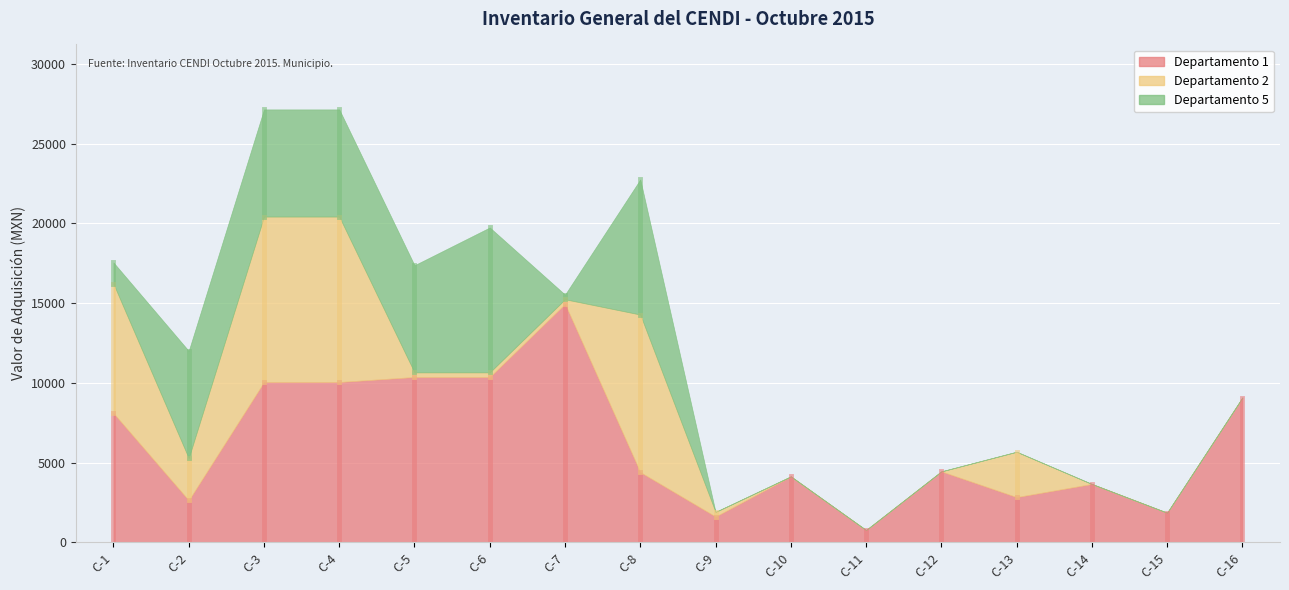

Reading right to left, transcribe all the data shown in this chart.

Departamento 1: 9081.8	1864.1	3665.6	2842.0	4454.4	777.2	4141.2	1624.0	4408.0	14952.4	10369.4	10369.4	10056.0	10056.0	2644.8	8108.4
Departamento 2: 0.0	0.0	0.0	2842.0	0.0	0.0	0.0	290.0	9876.4	290.0	290.0	290.0	10369.4	10369.4	2644.8	8108.4
Departamento 5: 0.0	0.0	0.0	0.0	0.0	0.0	0.0	0.0	8468.0	290.0	9081.8	6716.4	6716.4	6716.4	6716.4	1332.8